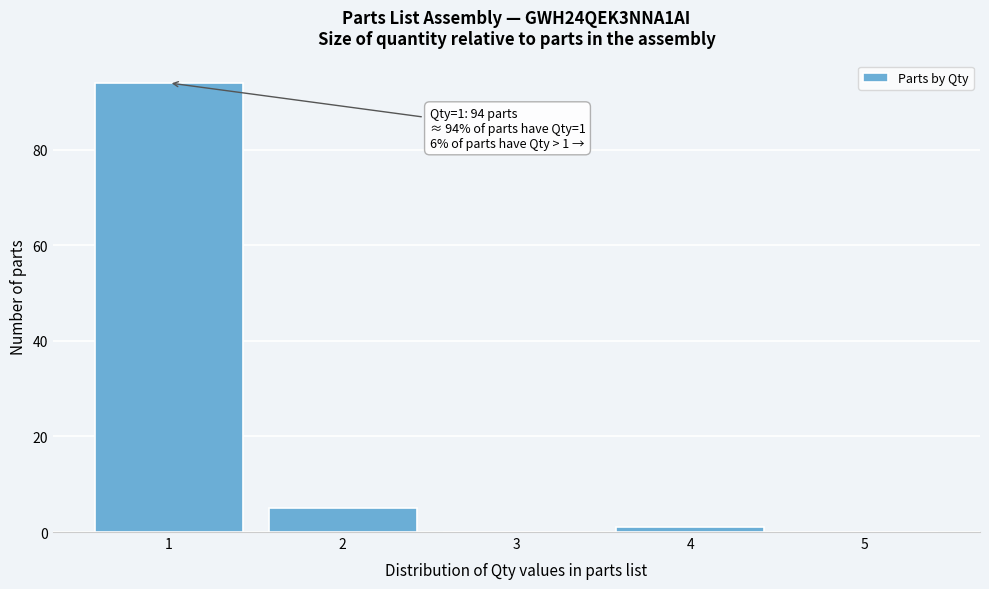

Reading right to left, extract all data points from this chart.

5=0	4=1	3=0	2=5	1=94